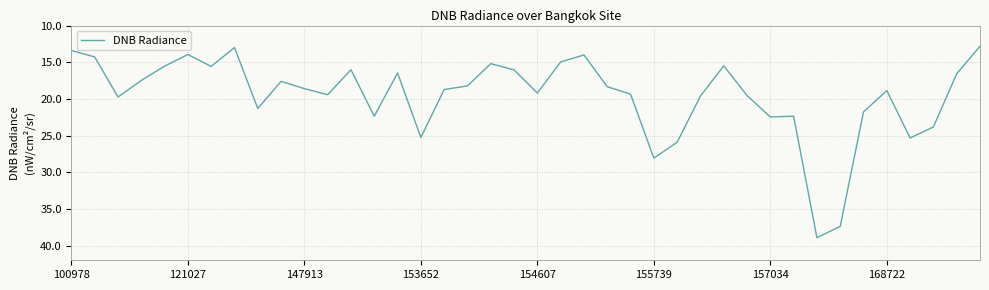

What is the difference between the second highest and minimum values?

24.6